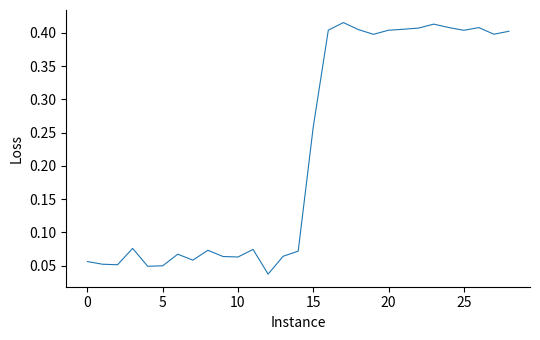

Which label corresponds to the smallest value in the chart?

12